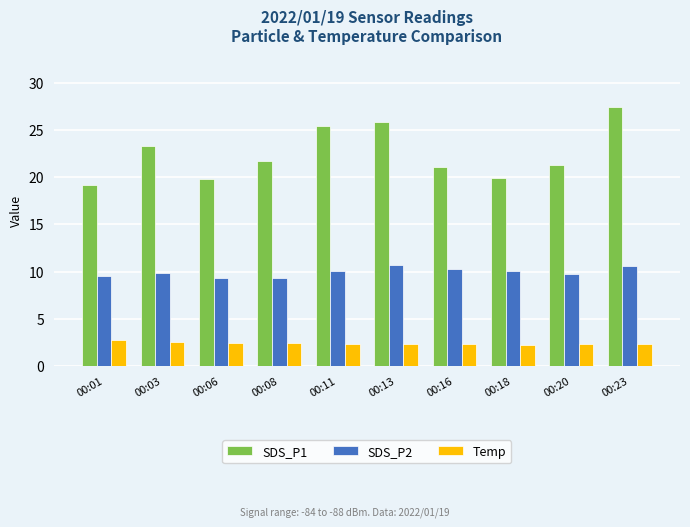

Which series has the largest range (max minus min)?

SDS_P1